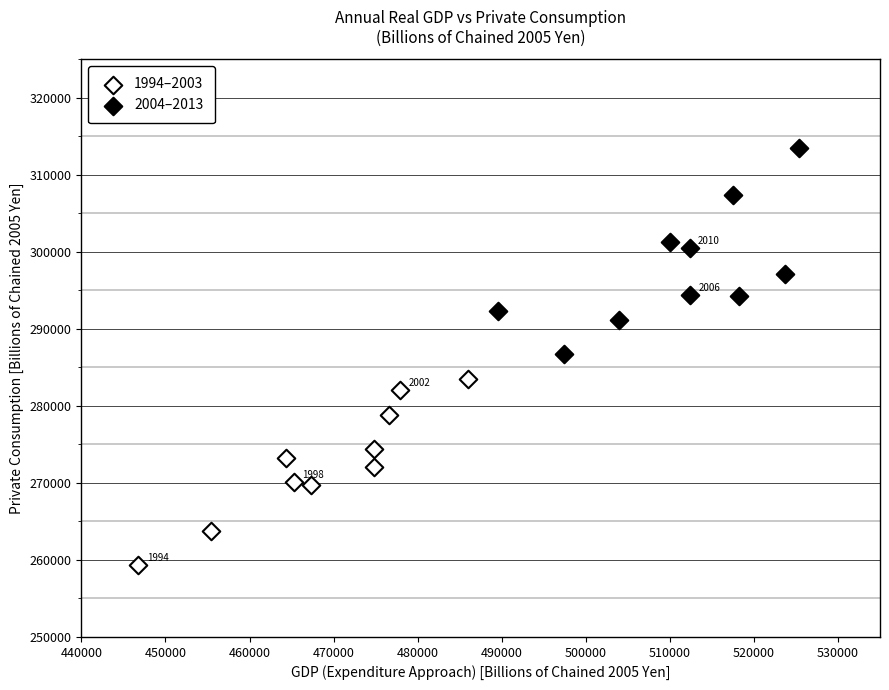

Which series reaches the minimum Y coordinate?

1994–2003